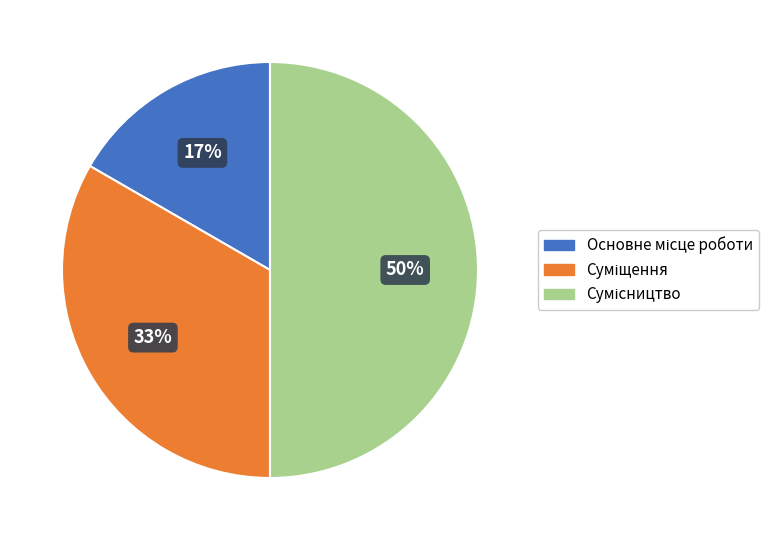

To the nearest percent, what is the difference between the largest and smallest slice percentages?

33%